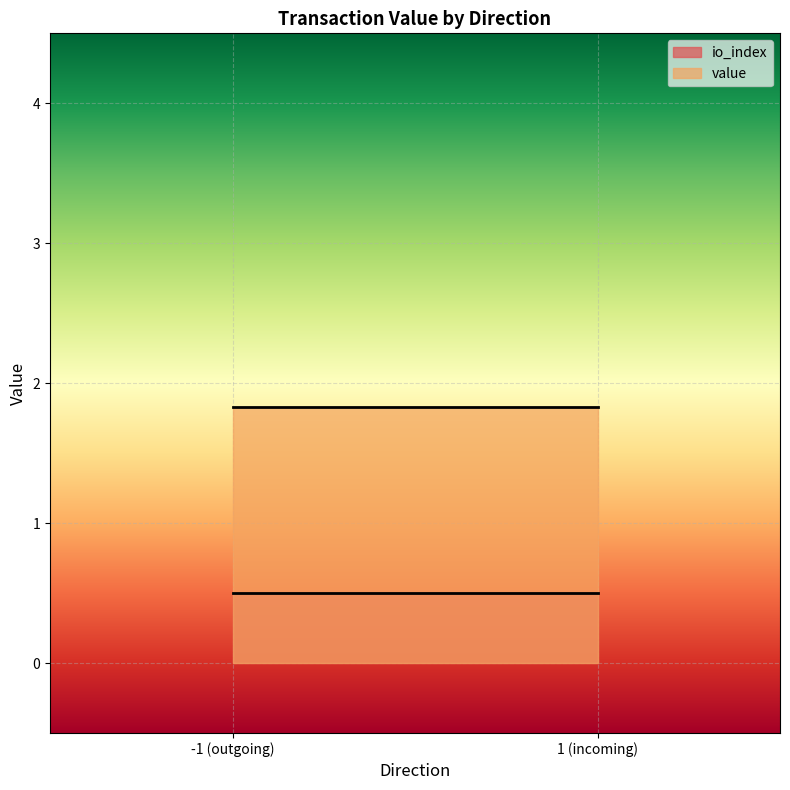

Is the value of io_index at -1 greater than the value of value at -1?

No